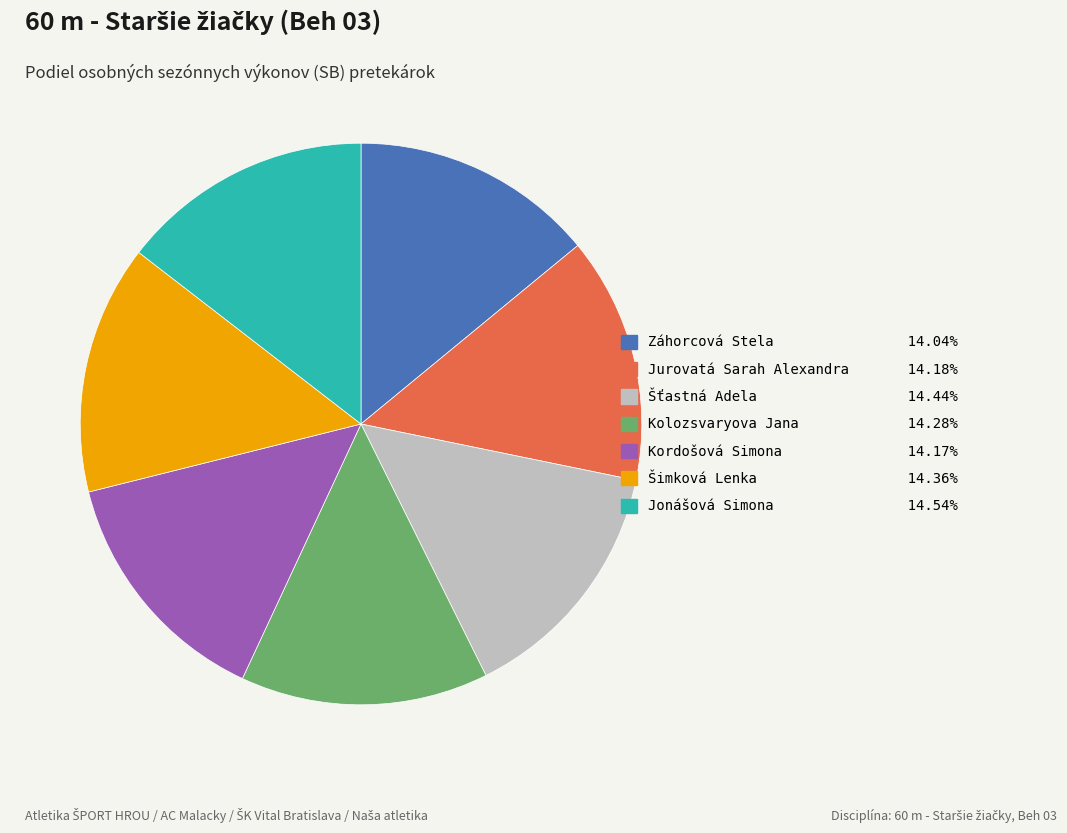

What is the ratio of the value at Záhorcová Stela to the value at Jurovatá Sarah Alexandra?

1.0